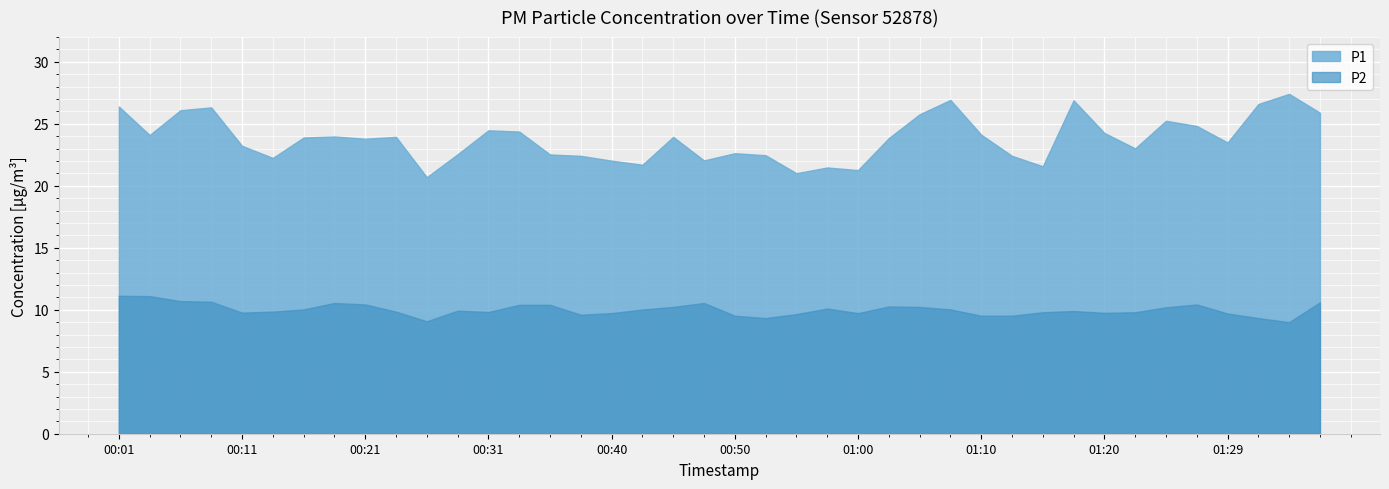

Between 00:16 and 01:17, which series saw the biggest shift?

P1